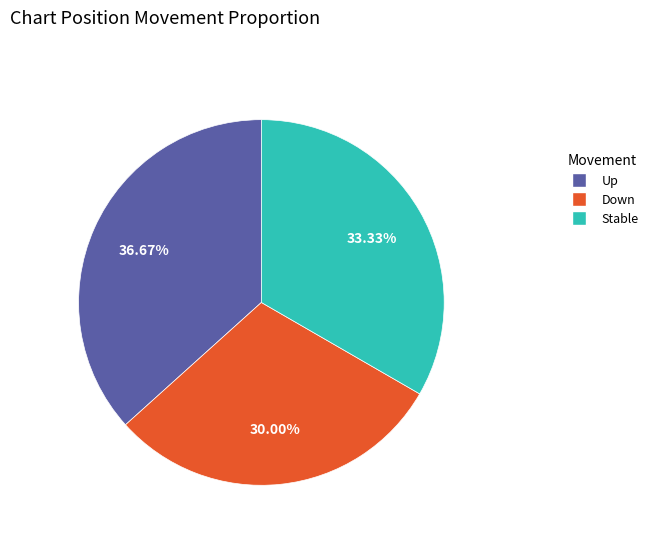

Is there any slice that represents more than half of the pie?

No